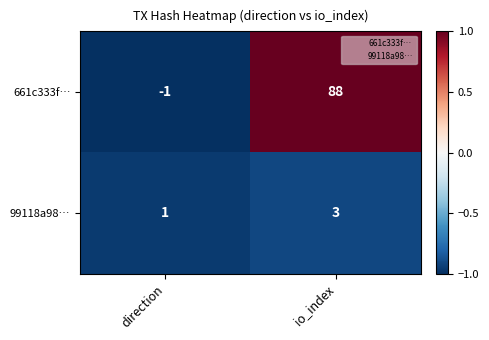

Rank the series at io_index from highest to lowest value.

661c333f…, 99118a98…